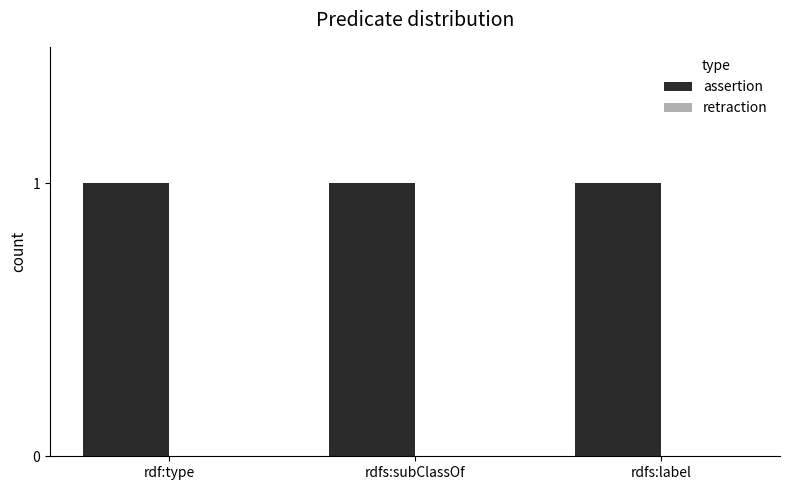

Reading left to right, extract all data points from this chart.

assertion: 1	1	1
retraction: 0	0	0